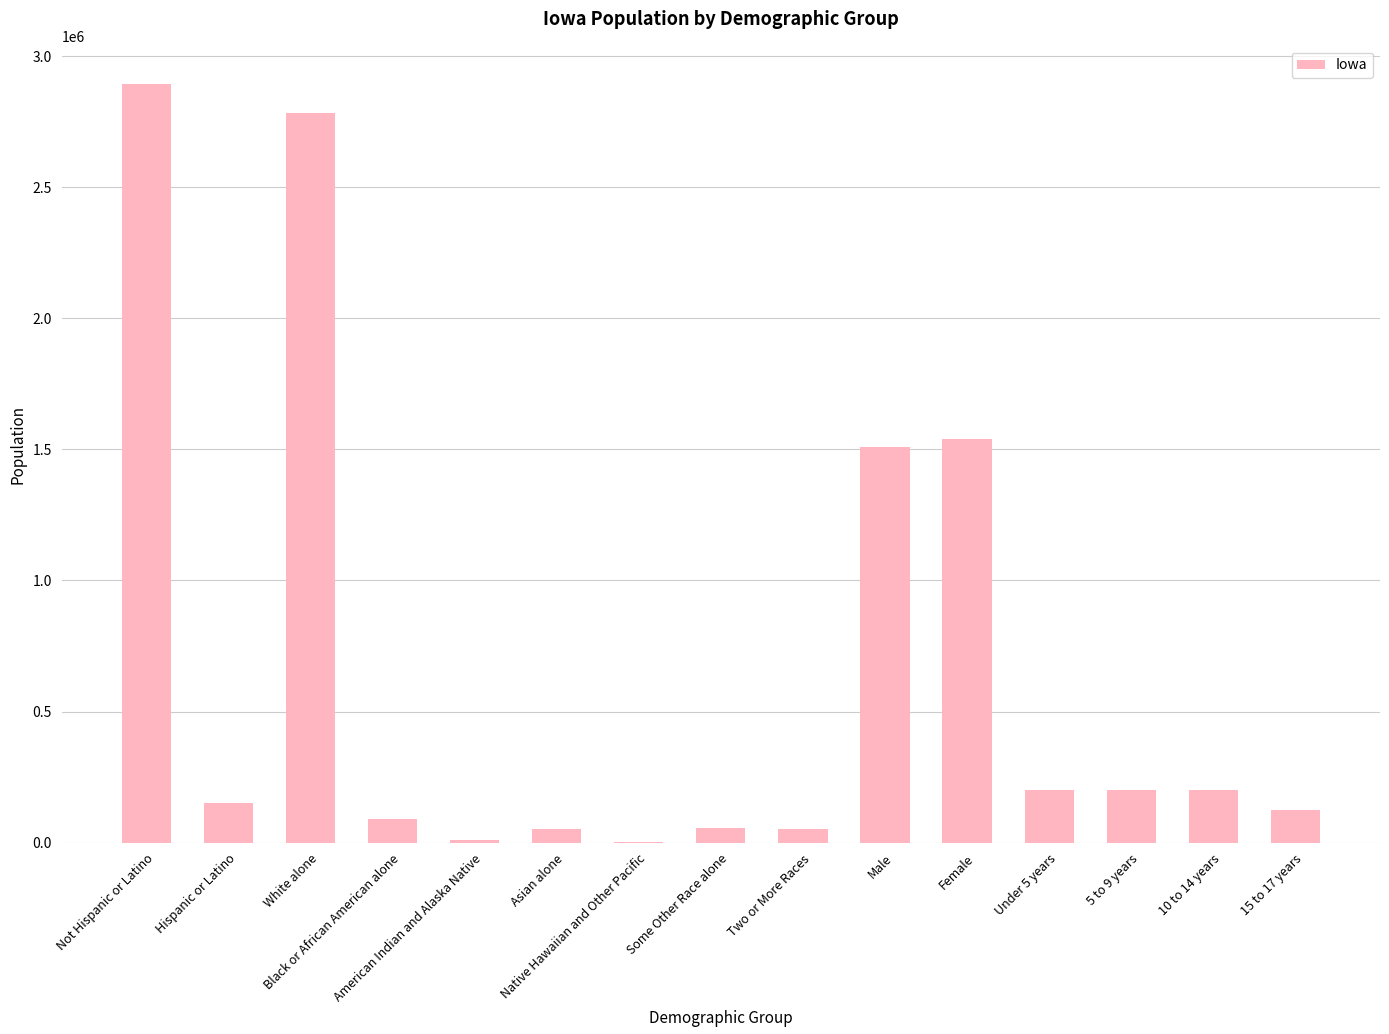

The chart shows a value of 53094 at Asian alone. True or false?

True